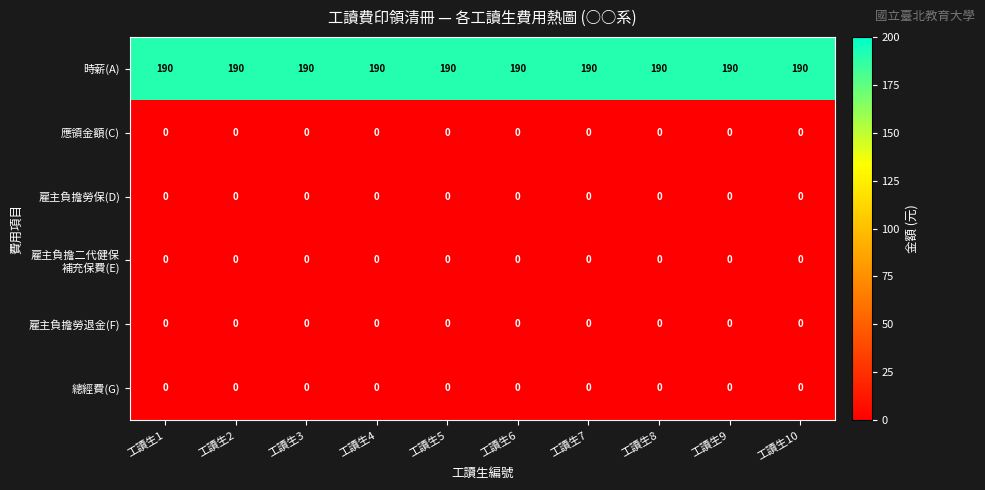

Is it true that 應領金額(C) equals 0 at 工讀生5?

True